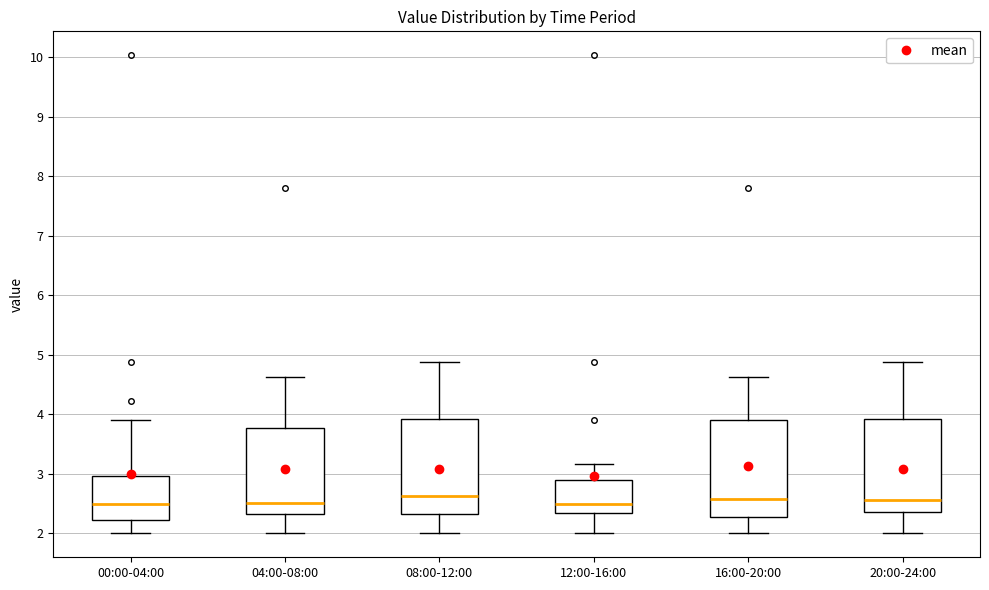

Reading left to right, transcribe this box plot: for each box, give where its median line is, the range the box spans, and where its two whiskers end, as read against the y-axis. The values are not printed on the chart, so give them approximately, as read against the axis.

00:00-04:00: median 2.5, box 2.2 to 3.0, whiskers 2.0 to 3.9
04:00-08:00: median 2.5, box 2.3 to 3.8, whiskers 2.0 to 4.6
08:00-12:00: median 2.6, box 2.3 to 3.9, whiskers 2.0 to 4.9
12:00-16:00: median 2.5, box 2.3 to 2.9, whiskers 2.0 to 3.2
16:00-20:00: median 2.6, box 2.3 to 3.9, whiskers 2.0 to 4.6
20:00-24:00: median 2.6, box 2.4 to 3.9, whiskers 2.0 to 4.9